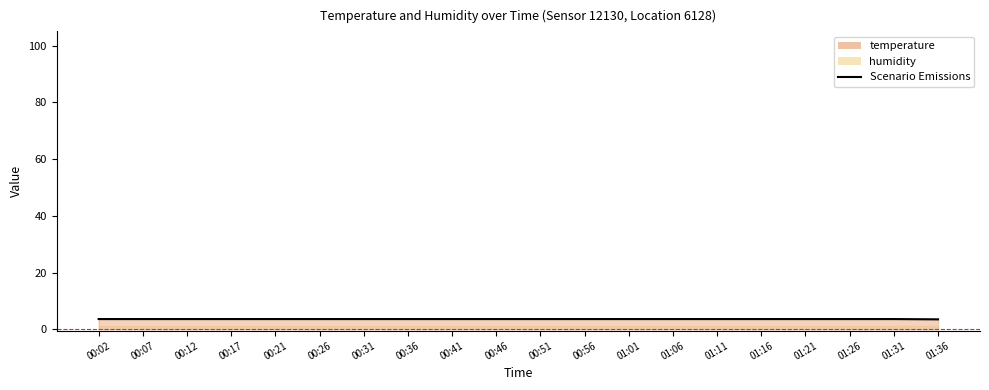

Rank the categories by value from lowest to highest.

01:36, 00:02, 00:07, 00:12, 00:17, 00:21, 00:26, 00:31, 00:36, 00:41, 00:46, 00:51, 00:56, 01:01, 01:06, 01:11, 01:16, 01:21, 01:26, 01:31